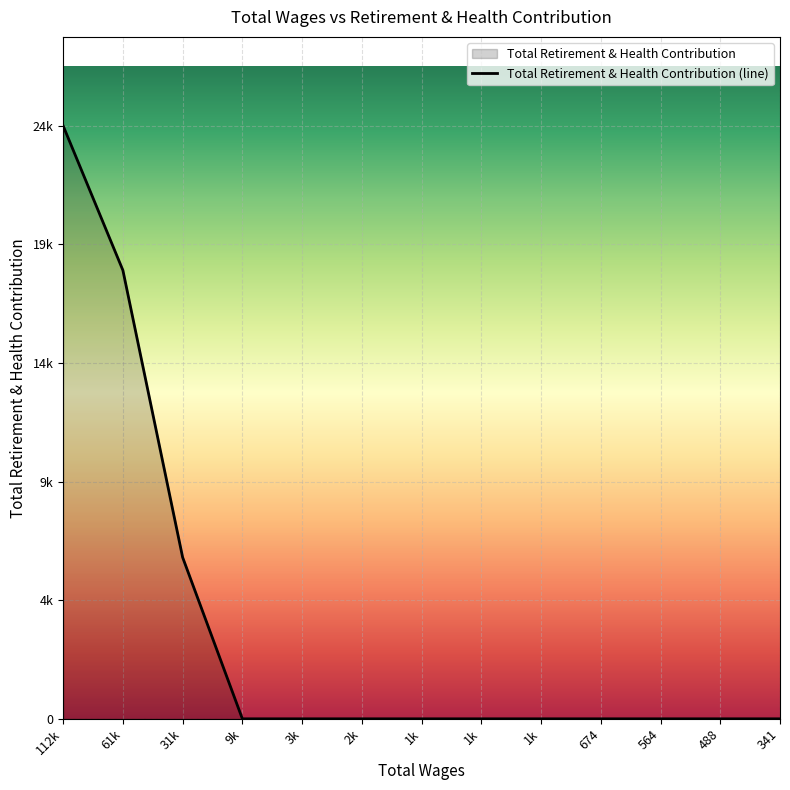

What is the label of the 1st point from the right?

341.0